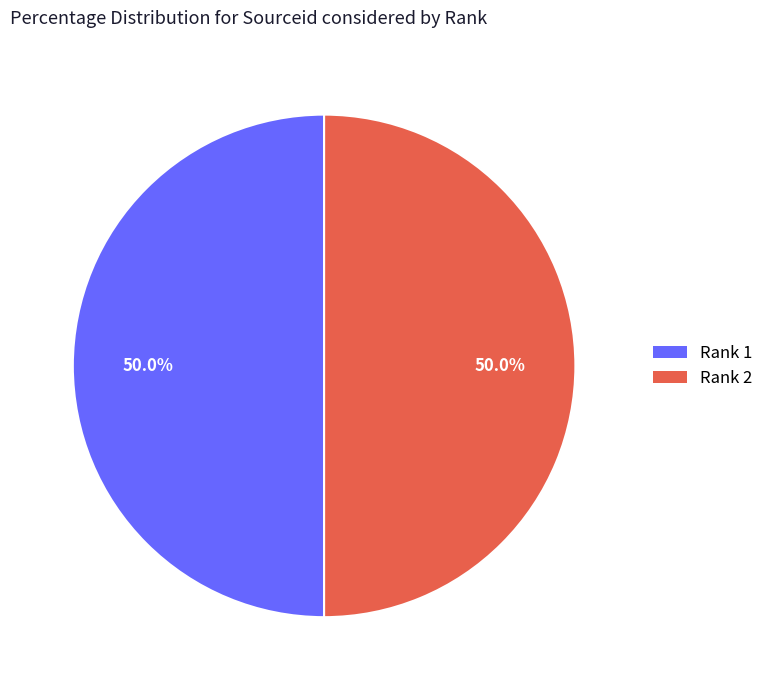

How many slices are in this pie chart?

2